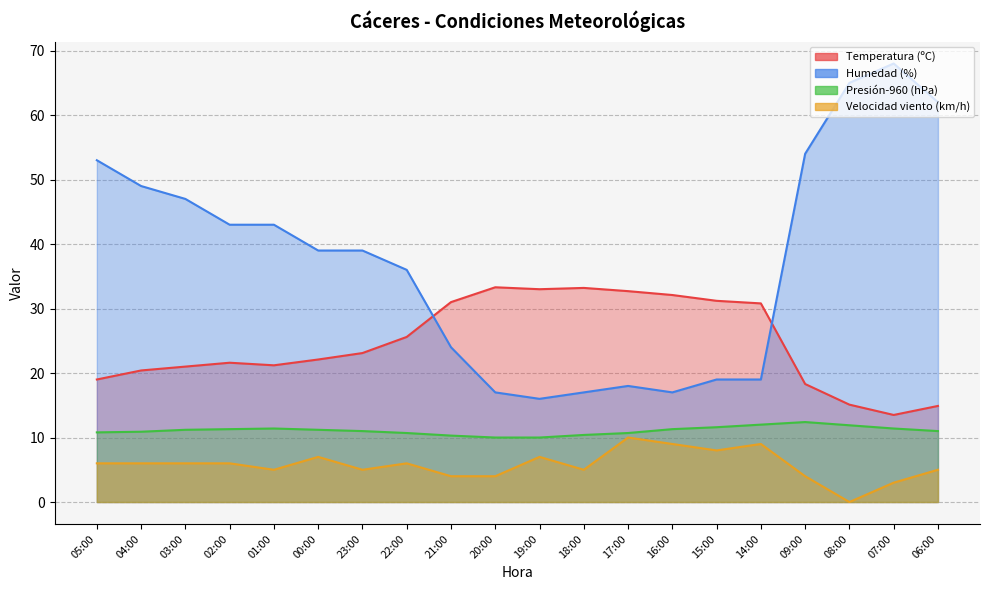

Where is Temperatura (ºC) nearest to the value 23?

23:00